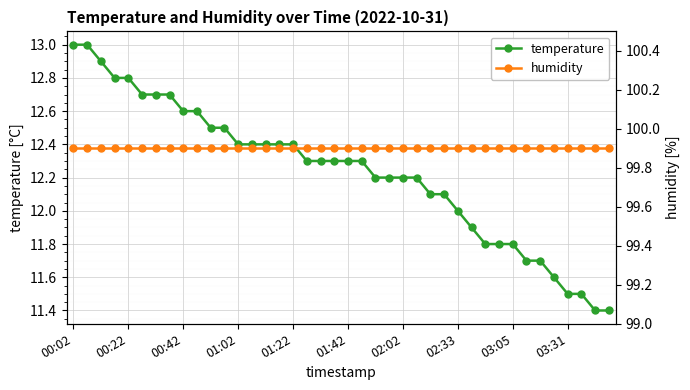

How many lines are shown in the chart?

2